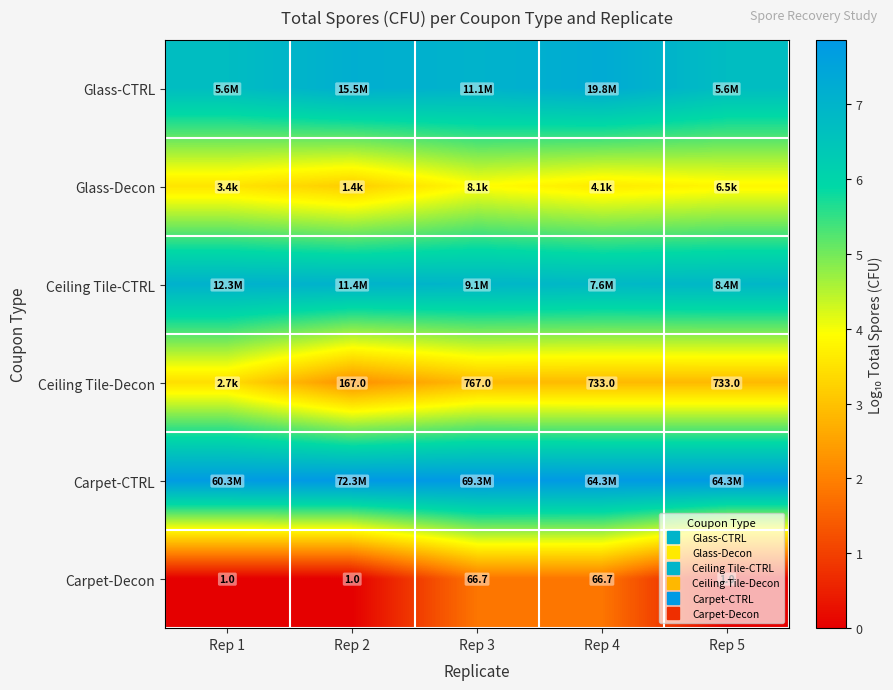

True or false: Carpet-CTRL has a value of 4.4 at Rep 1.

False